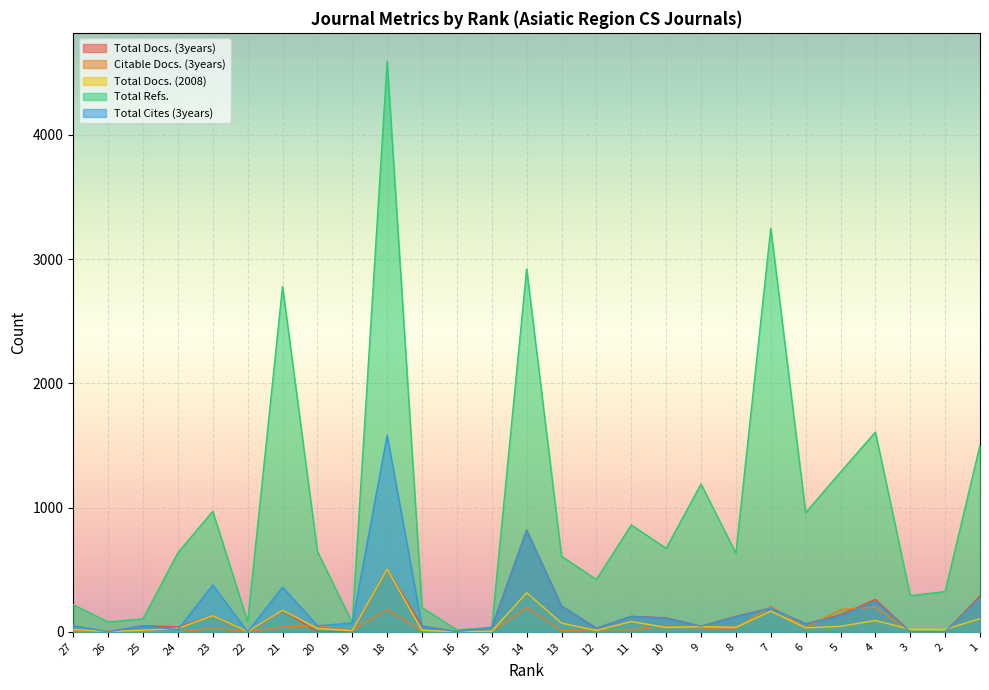

At which label does Total Cites (3years) reach its minimum?

26